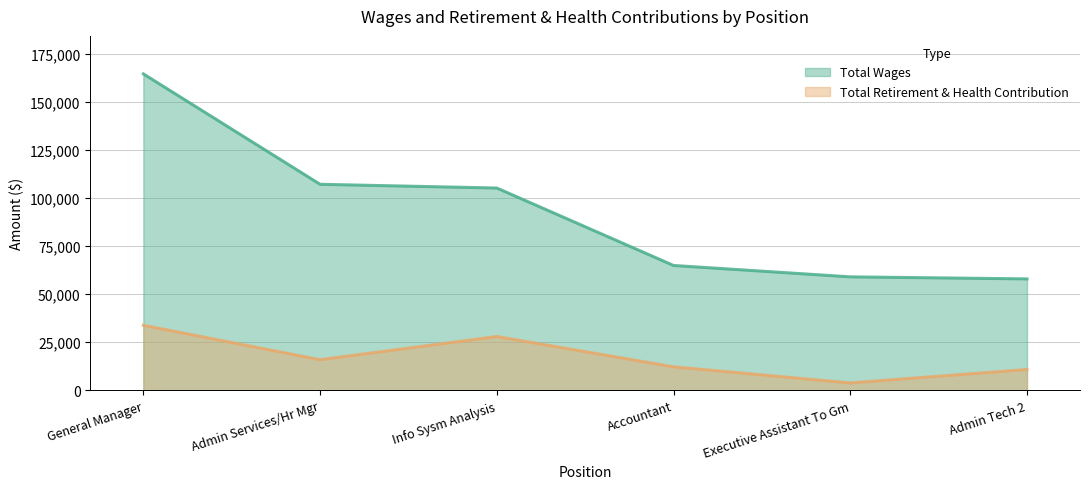

Rank the series by their maximum value, from highest to lowest.

Total Wages, Total Retirement & Health Contribution